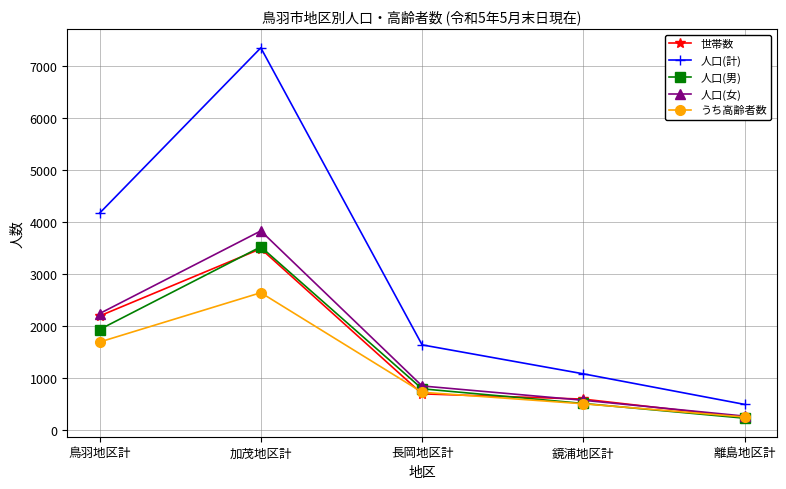

At how many categories does at least one series exceed 2592?

2